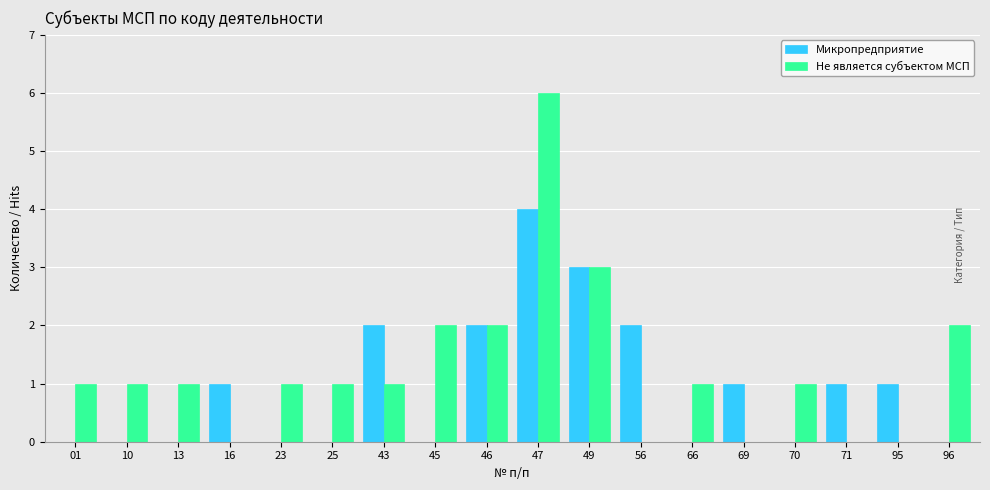

Reading left to right, list all the values displayed in this chart.

Микропредприятие: 0	0	0	1	0	0	2	0	2	4	3	2	0	1	0	1	1	0
Не является субъектом МСП: 1	1	1	0	1	1	1	2	2	6	3	0	1	0	1	0	0	2